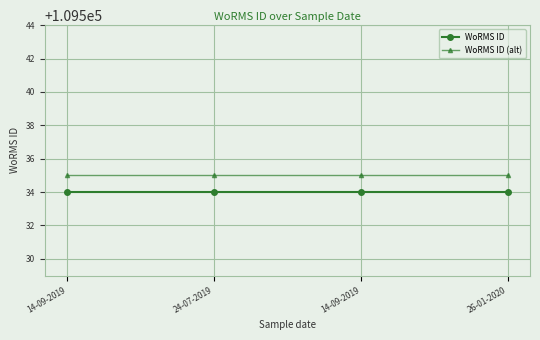

How many series are shown in this chart?

2